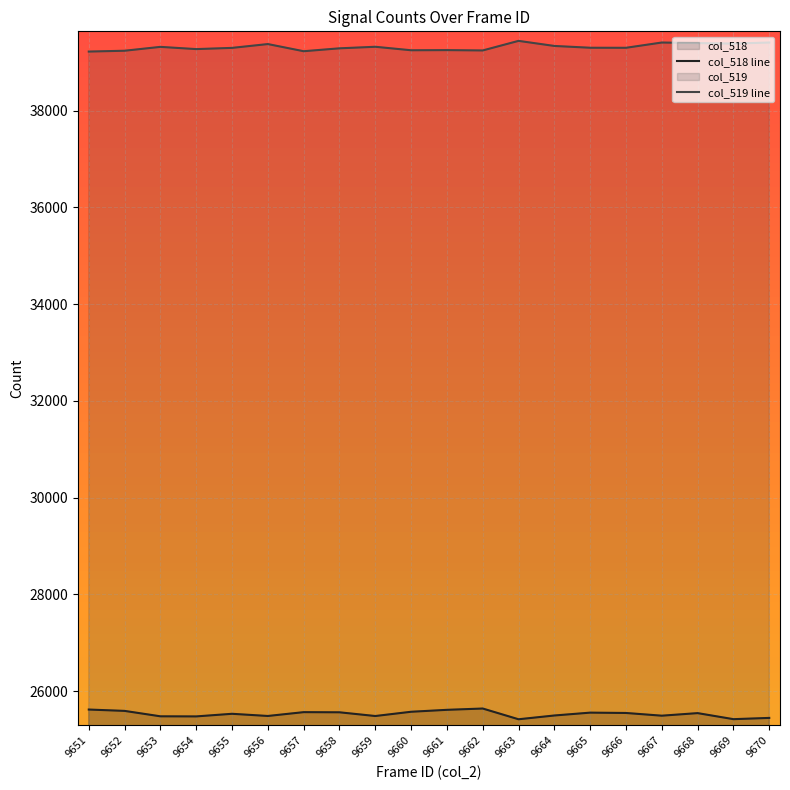

Which series has the largest total across all categories?

col_519 line